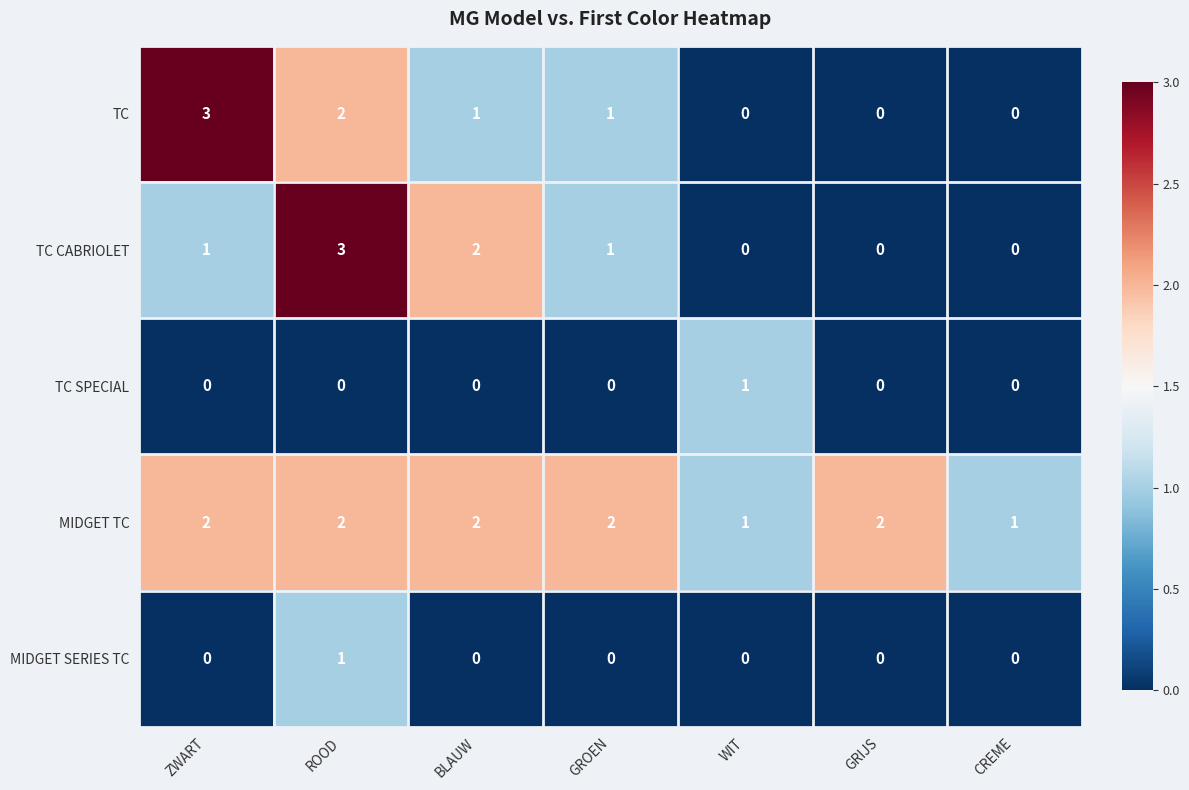

What is the sum of all TC CABRIOLET values?

7